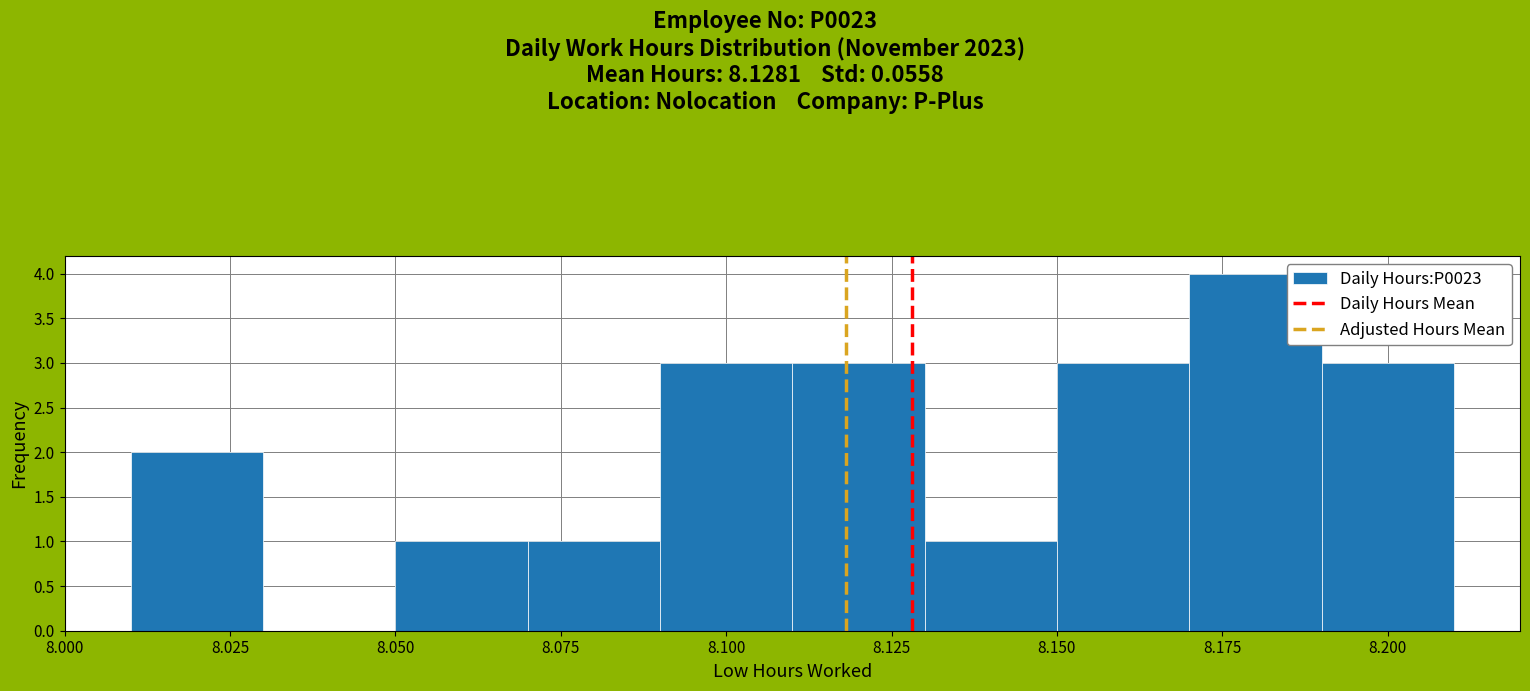

Over which range of the x-axis is the bar tallest?

8.17 to 8.19